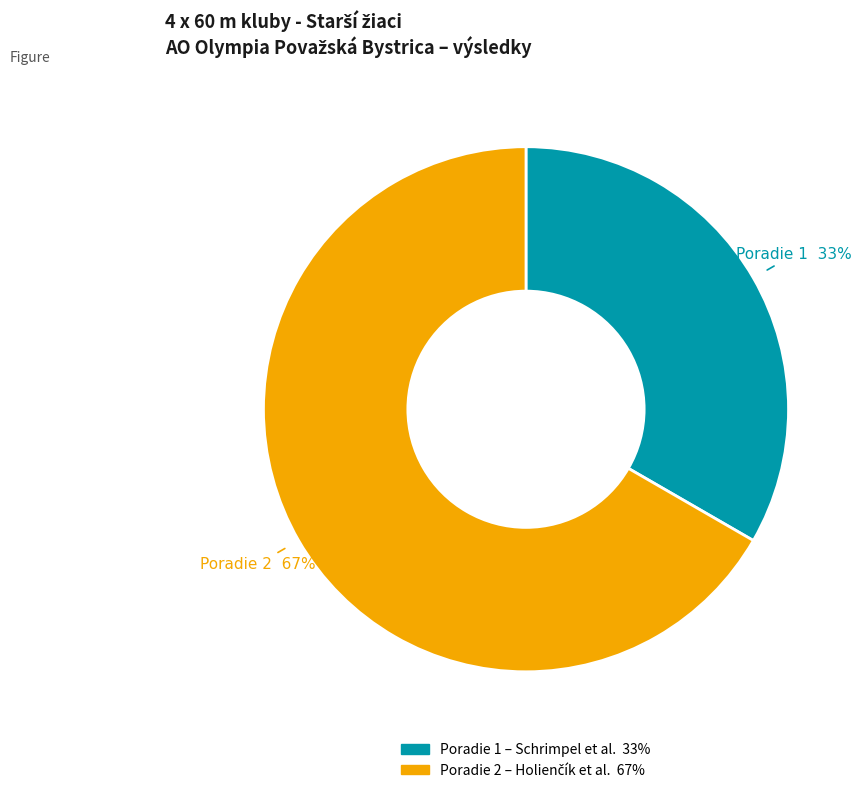

To the nearest percent, what is the average slice percentage?

50%